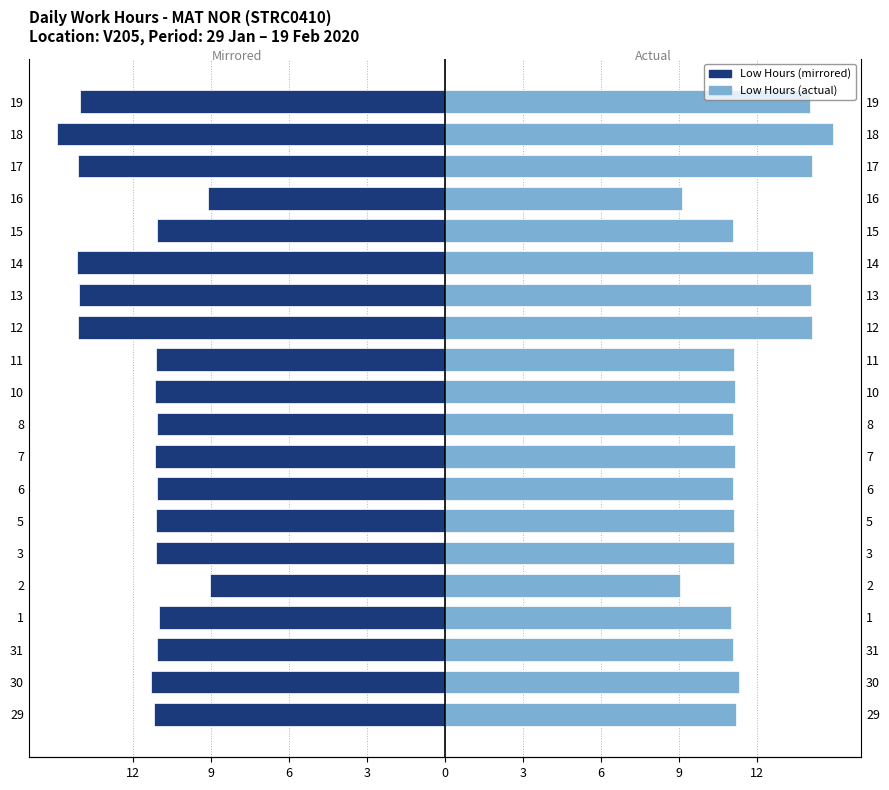

What is the average value of the Low Hours (right) series?

11.8